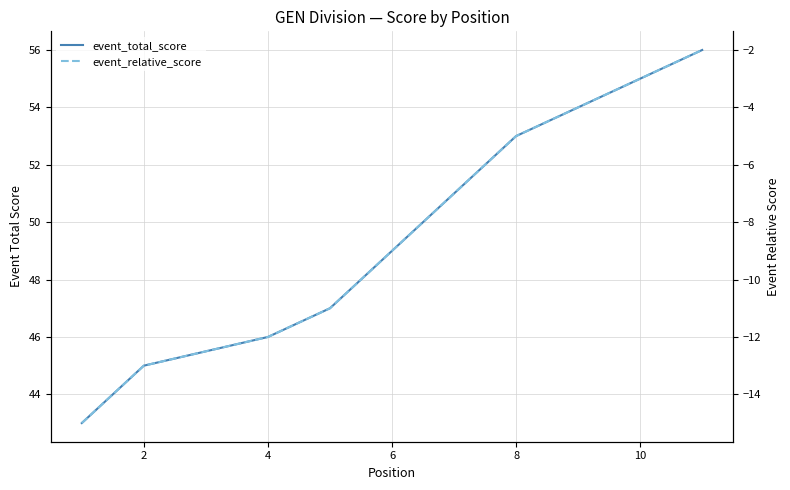

What is the lowest value of the event_total_score series?

43